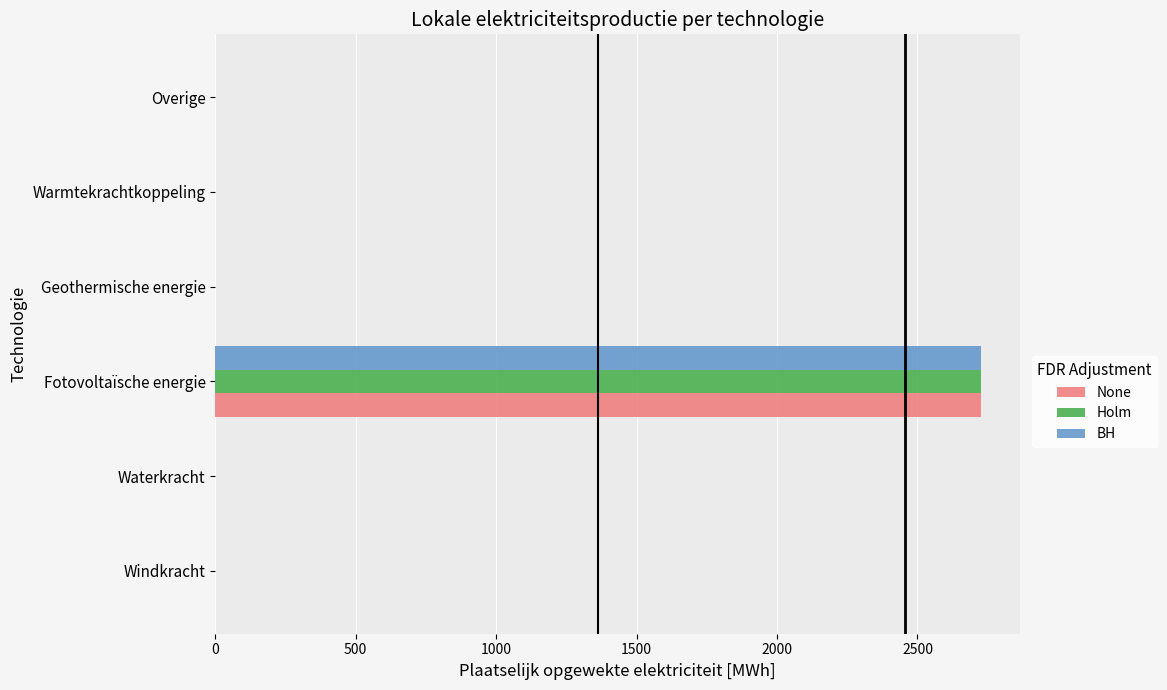

The value of BH at Overige is 1340.6. True or false?

False